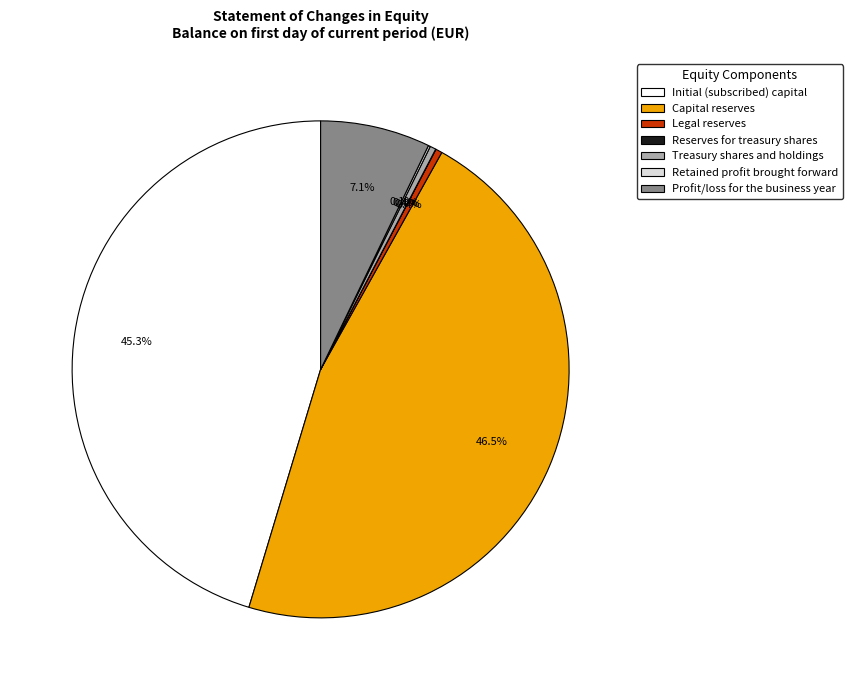

The Initial (subscribed) capital slice represents 45% of the pie. True or false?

True